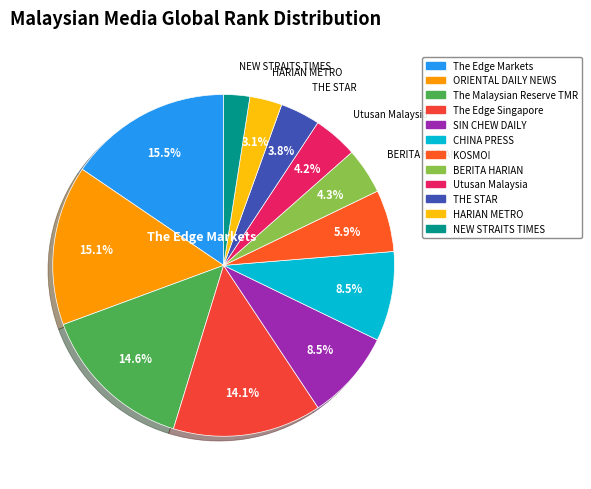

The THE STAR slice represents 4% of the pie. True or false?

True